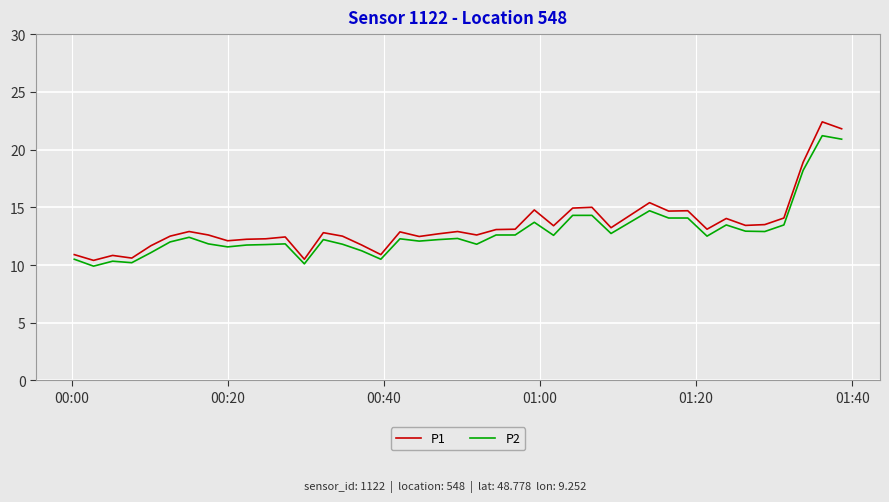

What is the difference between the maximum and minimum values in the P2 series?

11.3